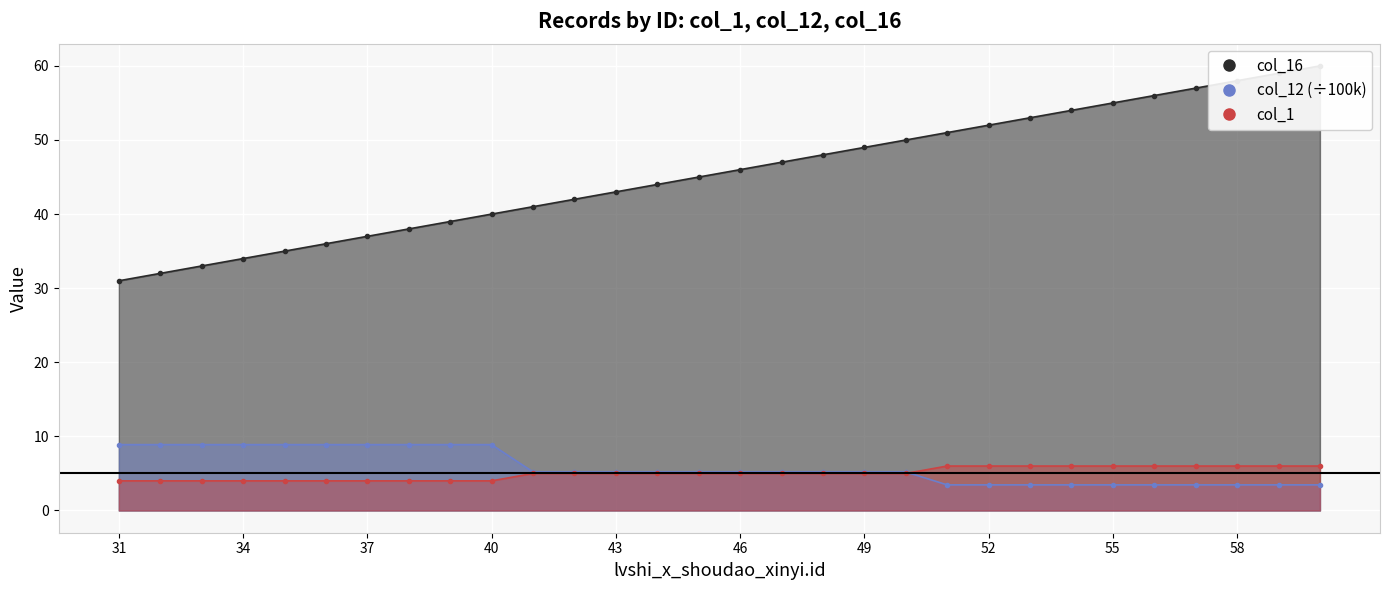

The value of col_1 at 51 is 9.3. True or false?

False